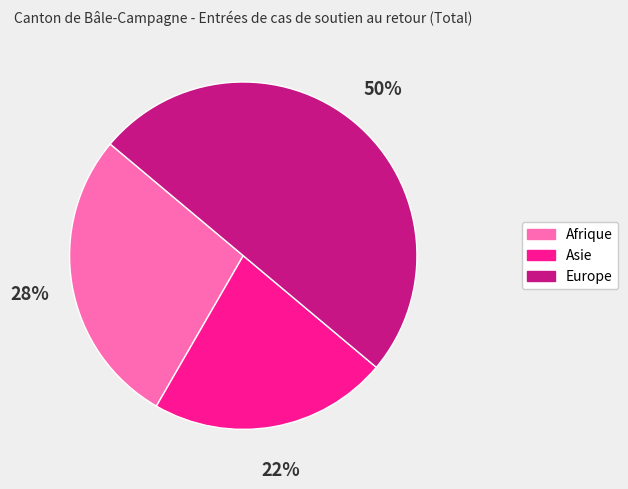

What percentage is the Asie slice, to the nearest percent?

22%